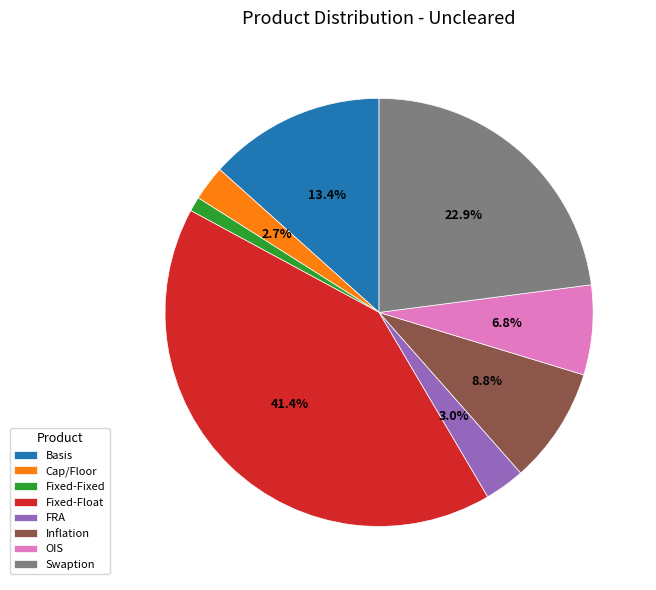

Between Fixed-Fixed and Cap/Floor, which is larger?

Cap/Floor